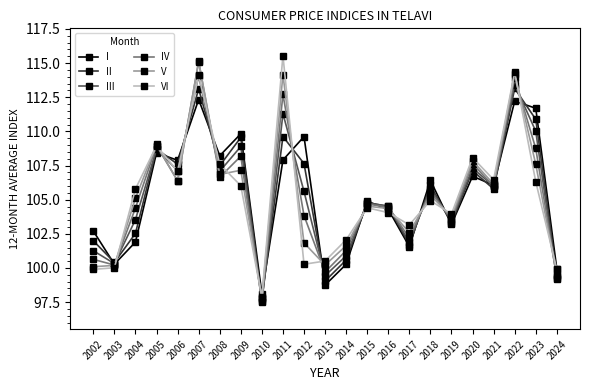

What is the minimum value for IV?

97.6